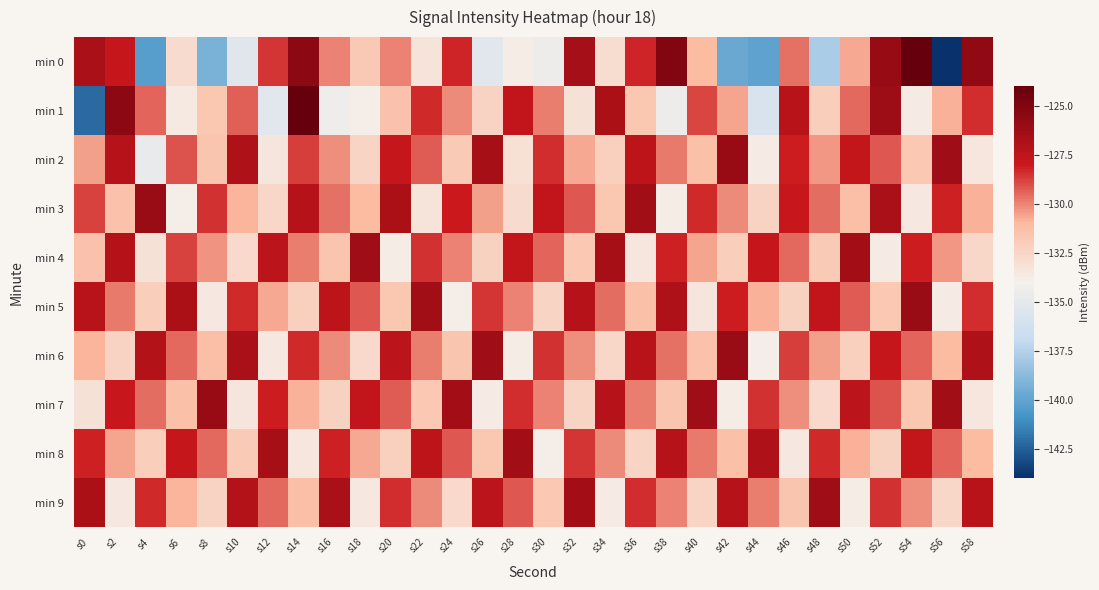

What is the difference between the highest and lowest values at s16?

7.7